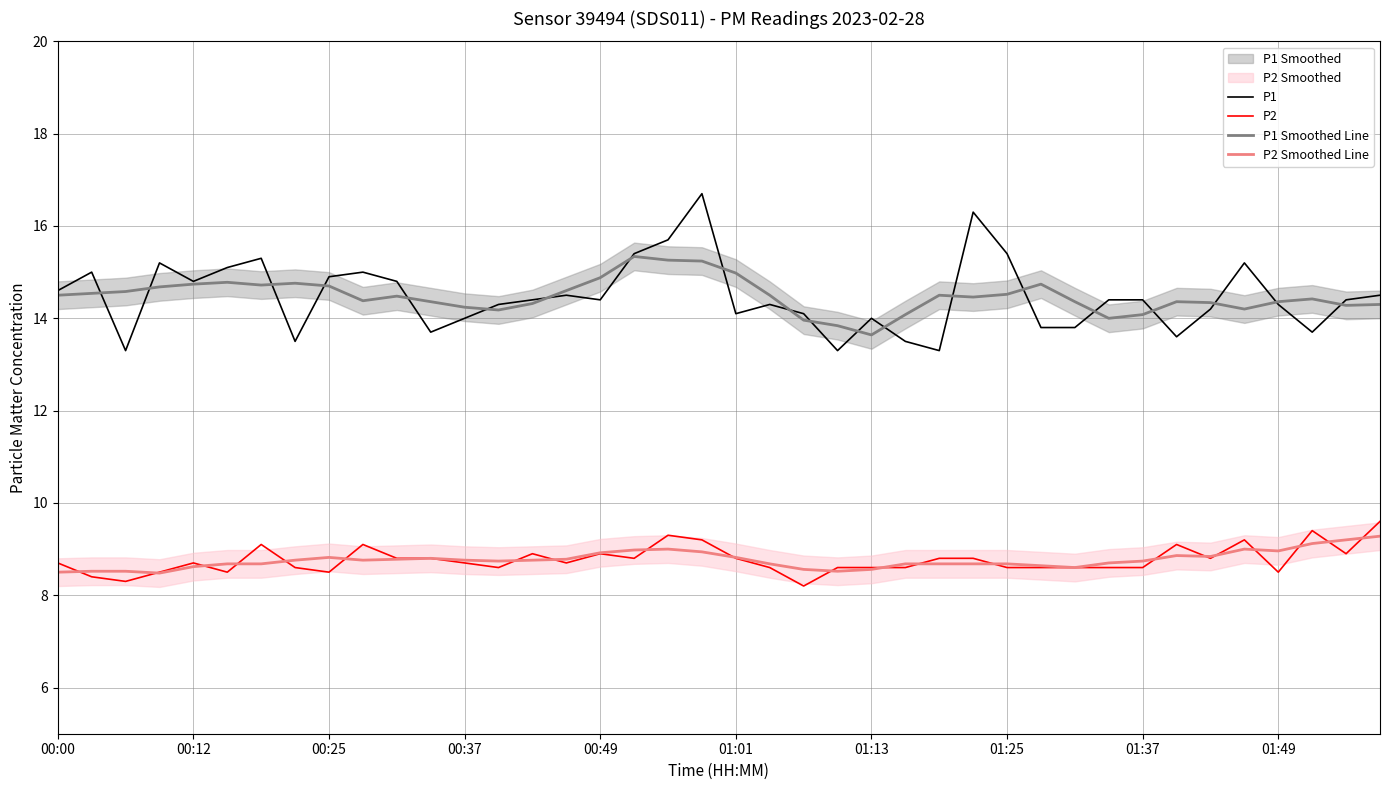

True or false: P1 Smoothed Line has a value of 9.0 at 00:37.

False